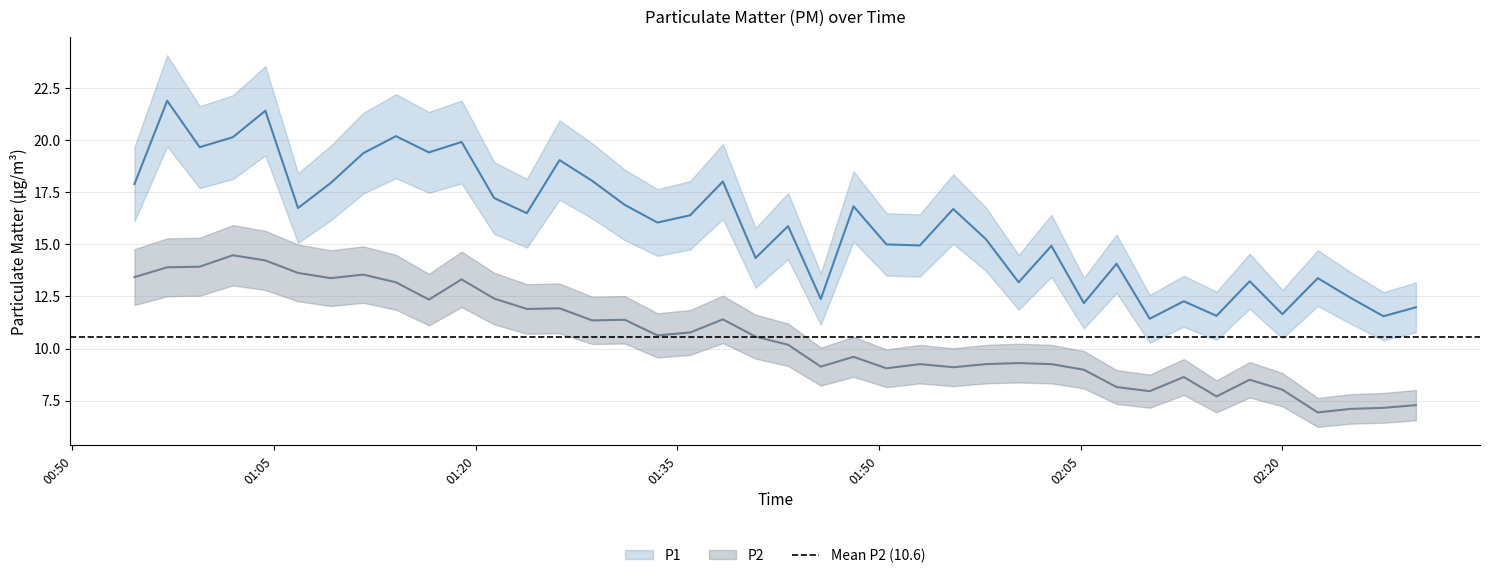

What is the difference between the P1 values at 2024-03-23T02:07:40 and 2024-03-23T02:25:05?

1.6